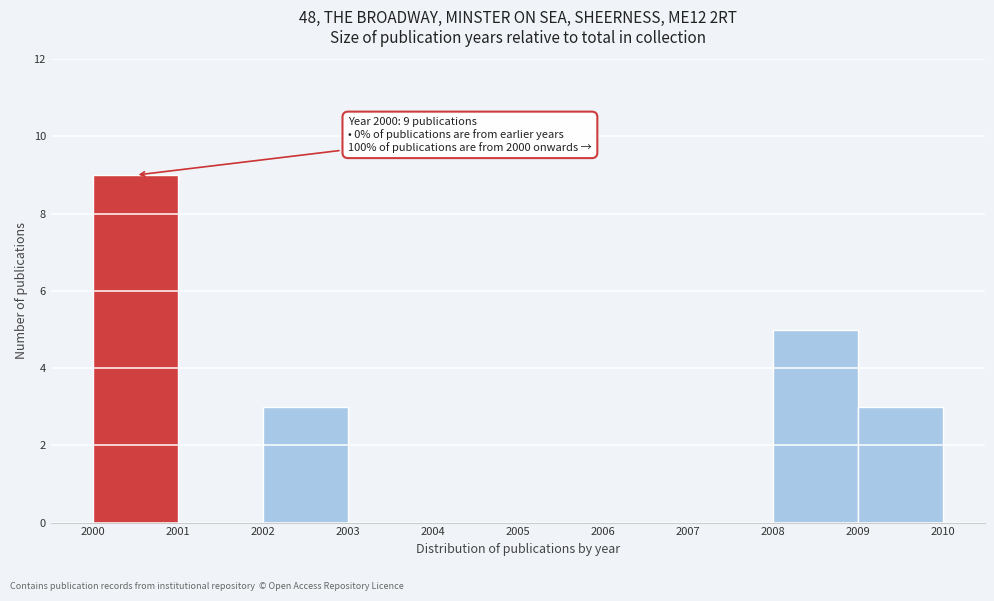

Over which range of the x-axis is the bar tallest?

2000 to 2001